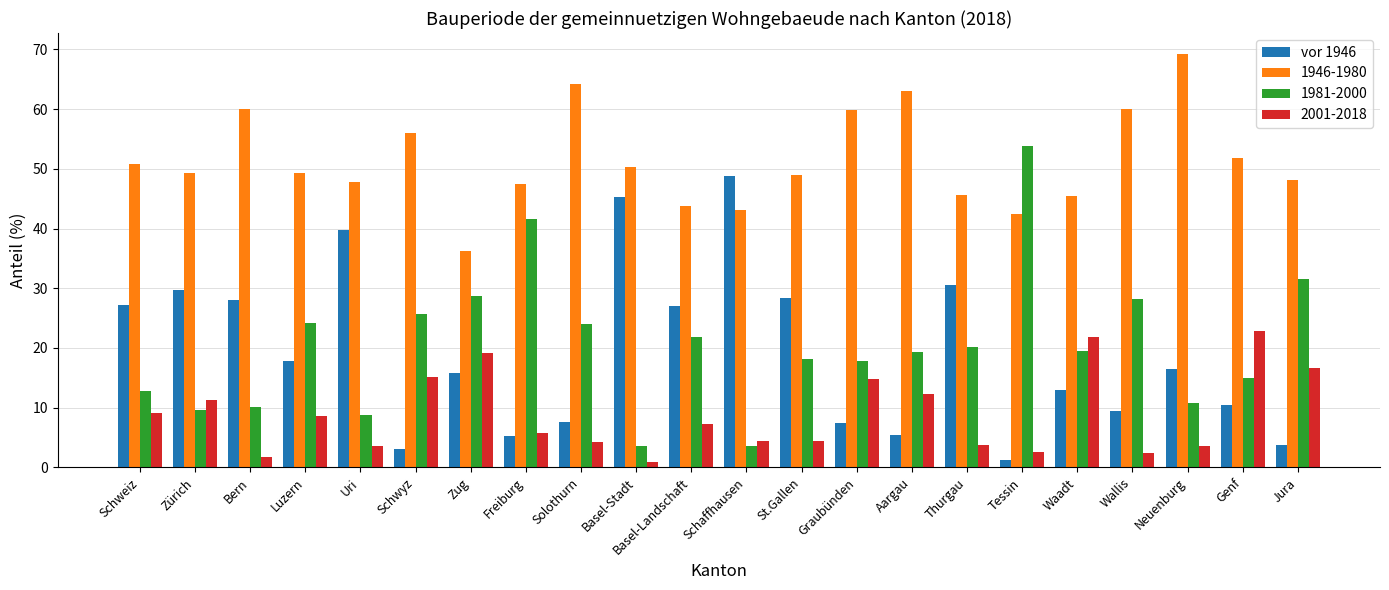

Which series changed the most between Bern and Graubünden?

vor 1946